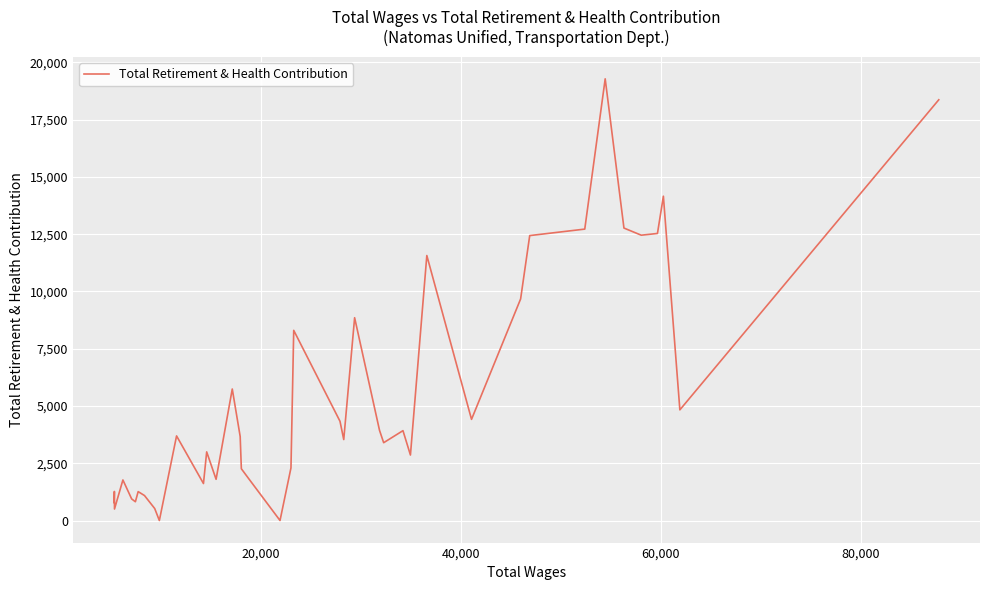

What is the maximum value shown in the chart?

19284